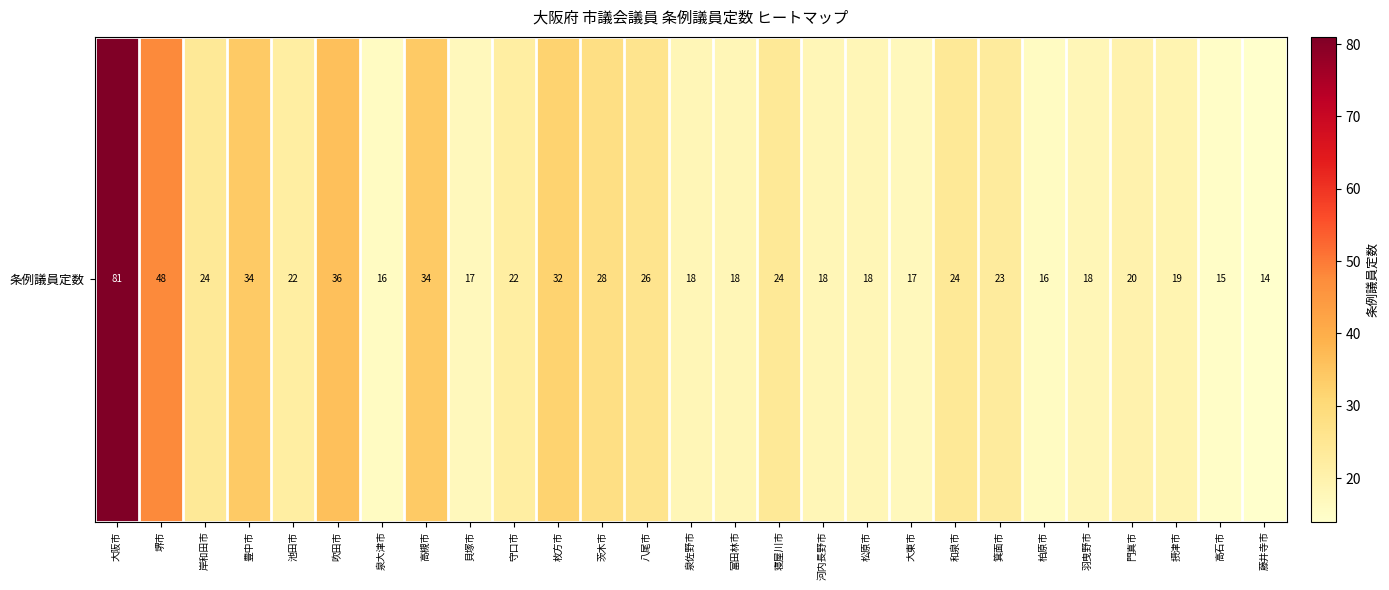

List the labels in order of value, largest first.

大阪市, 堺市, 吹田市, 豊中市, 高槻市, 枚方市, 茨木市, 八尾市, 岸和田市, 寝屋川市, 和泉市, 箕面市, 池田市, 守口市, 門真市, 摂津市, 泉佐野市, 富田林市, 河内長野市, 松原市, 羽曳野市, 貝塚市, 大東市, 泉大津市, 柏原市, 高石市, 藤井寺市